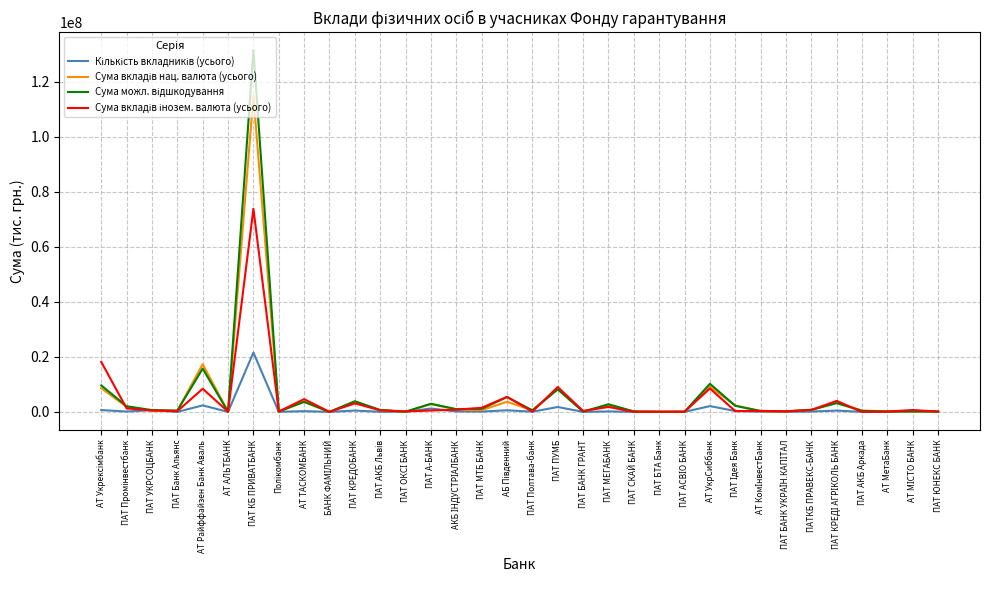

What is the greatest value displayed?

131417566.9